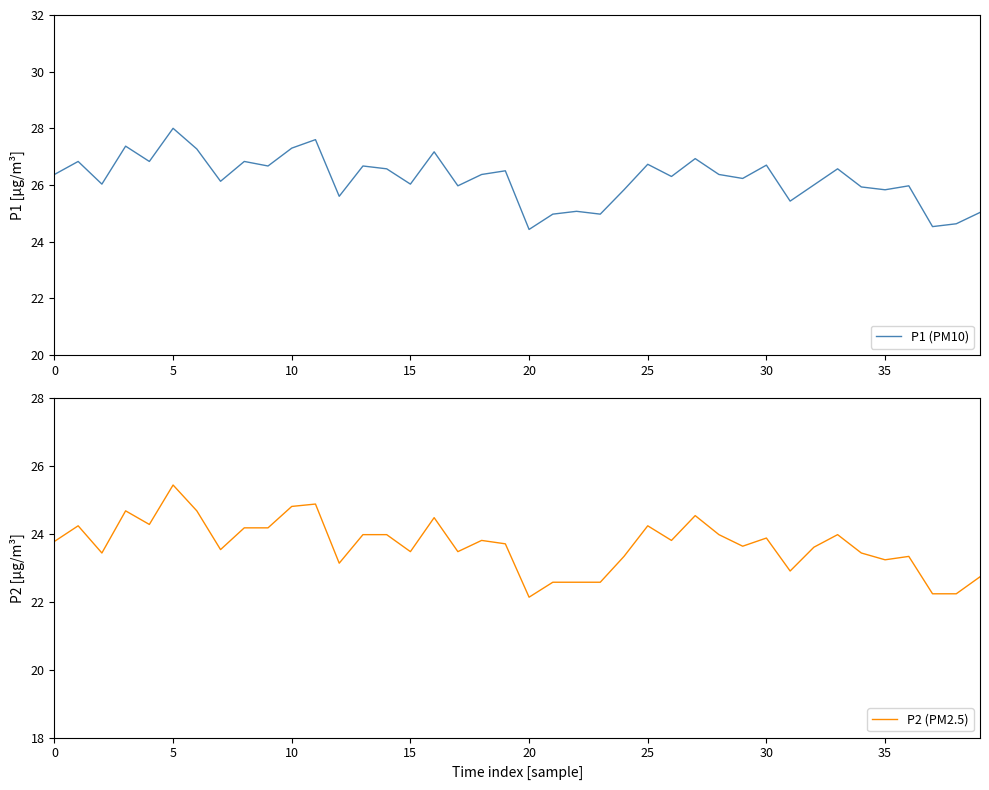

True or false: P1 (PM10) and P2 (PM2.5) intersect in this chart.

False